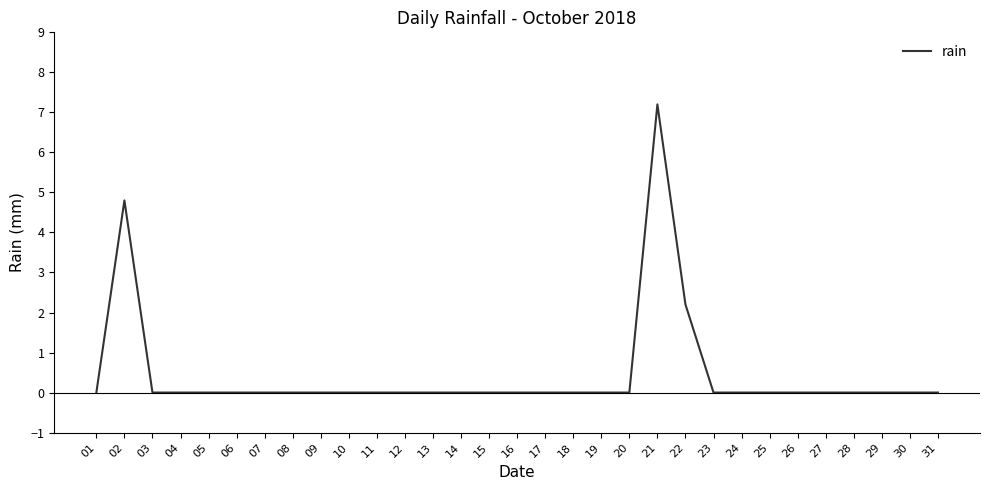

The chart shows a value of 0.0 at 18. True or false?

True